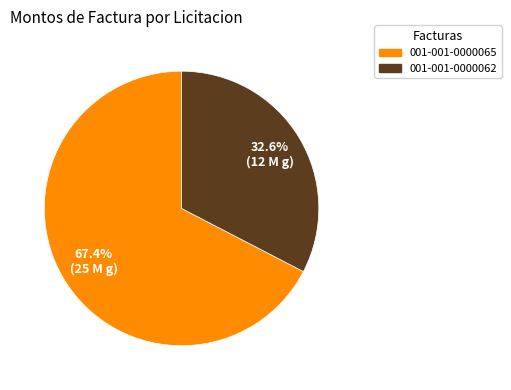

True or false: 001-001-0000065 accounts for 67% of the total.

True